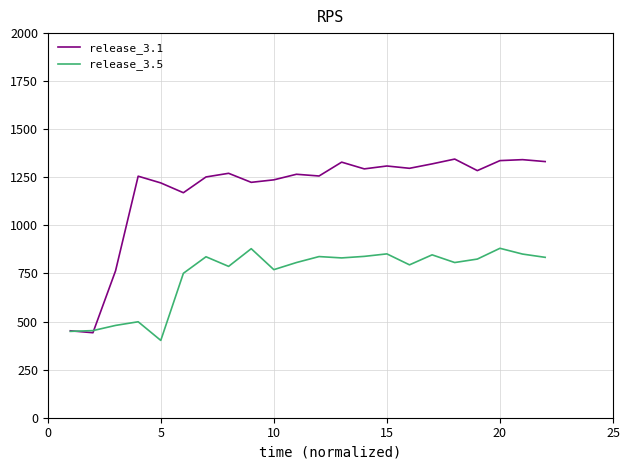

Which series has the largest total across all categories?

release_3.1